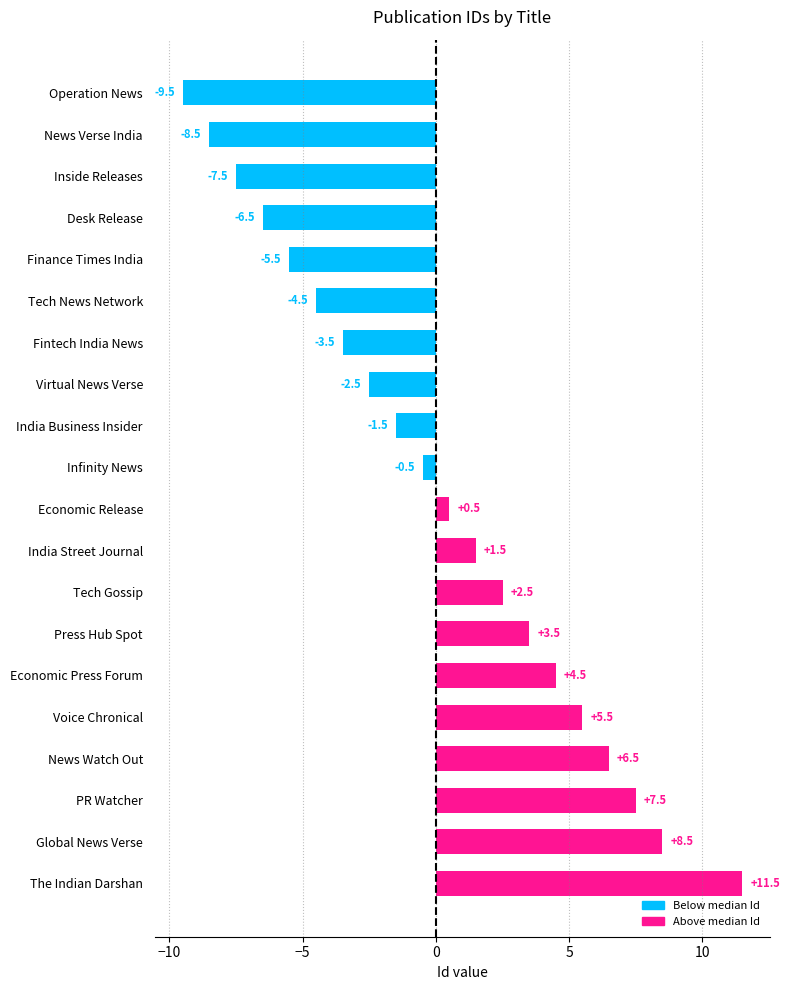

What is the change in value from Finance Times India to PR Watcher?

+13.0